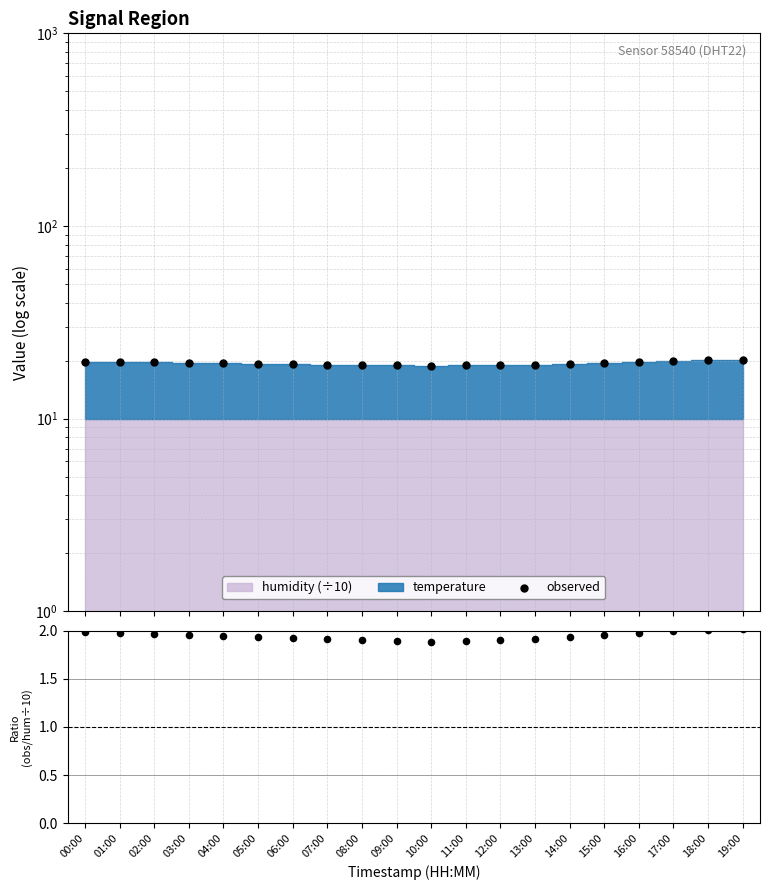

What is the change in value from 07:00 to 11:00?

-0.2